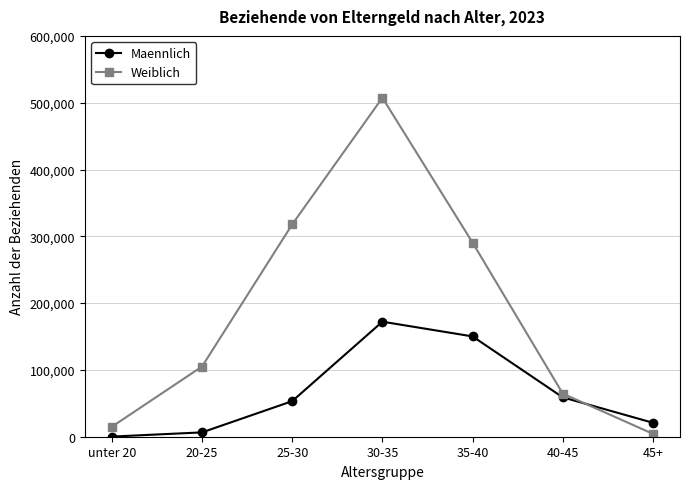

What position from the right is unter 20?

7